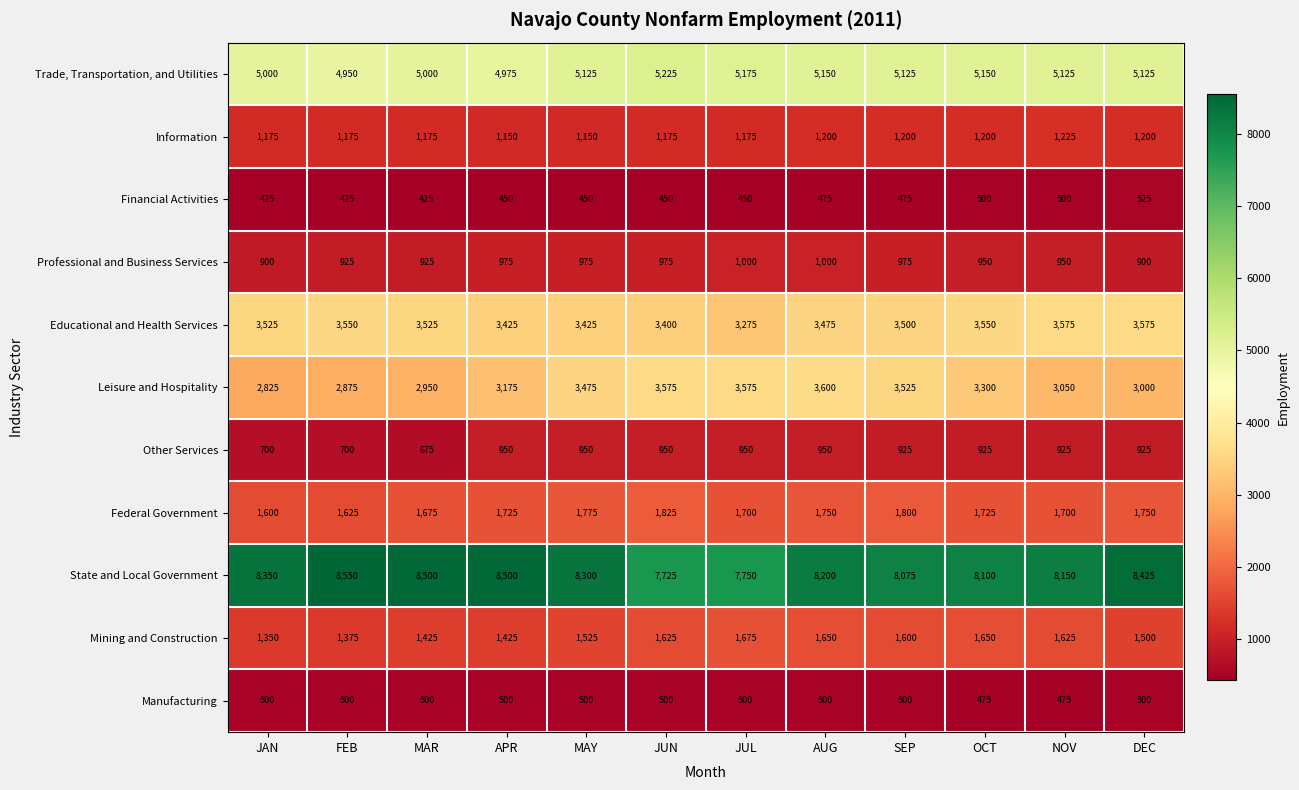

What is the maximum value shown in the chart?

8550